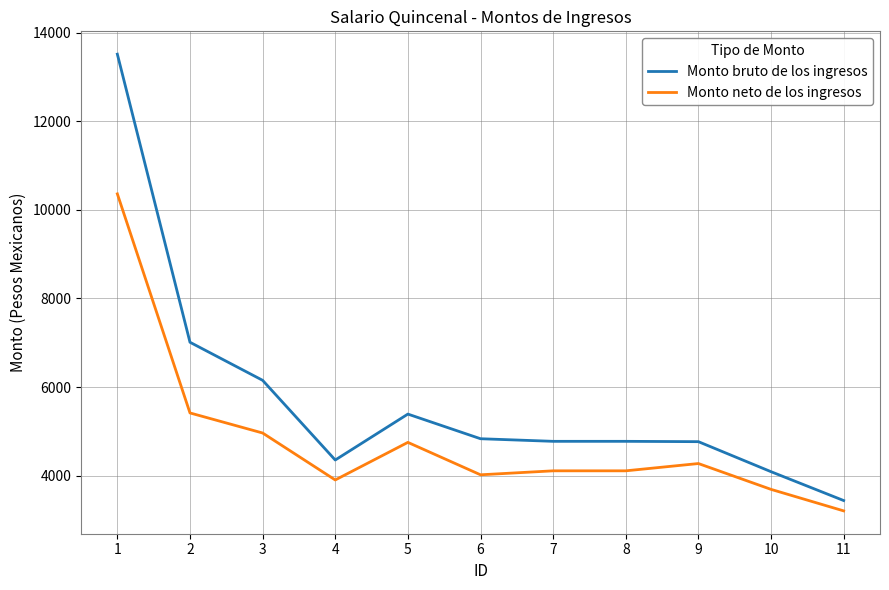

Which series has the largest total across all categories?

Monto bruto de los ingresos